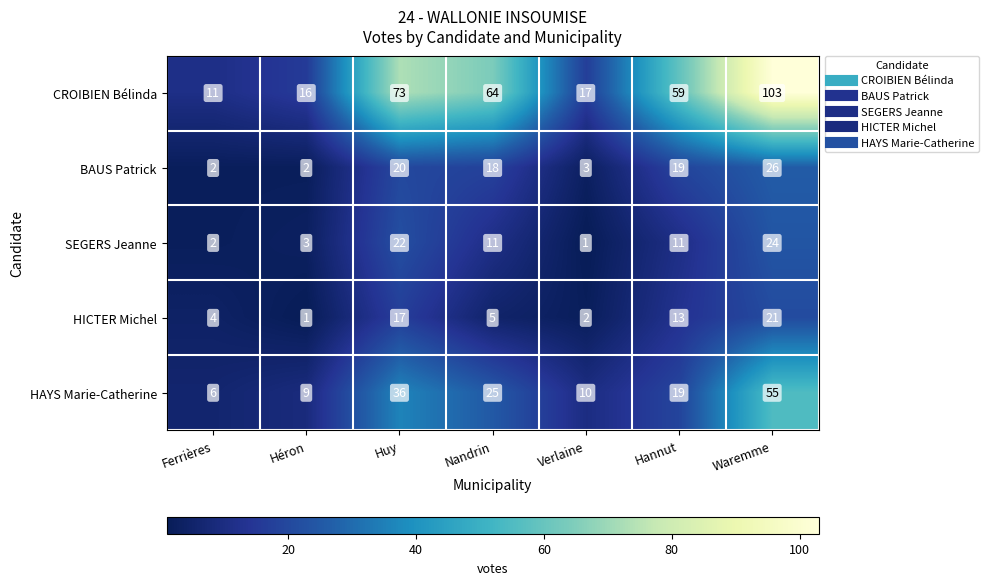

At which label is CROIBIEN Bélinda closest to 57?

Hannut